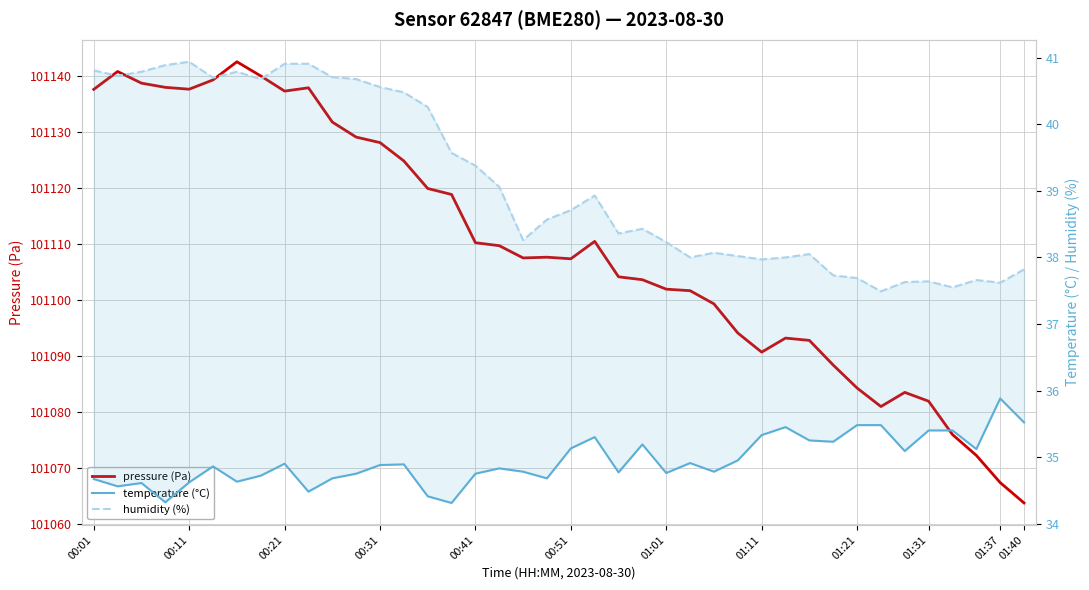

What position from the left is 00:21?

9